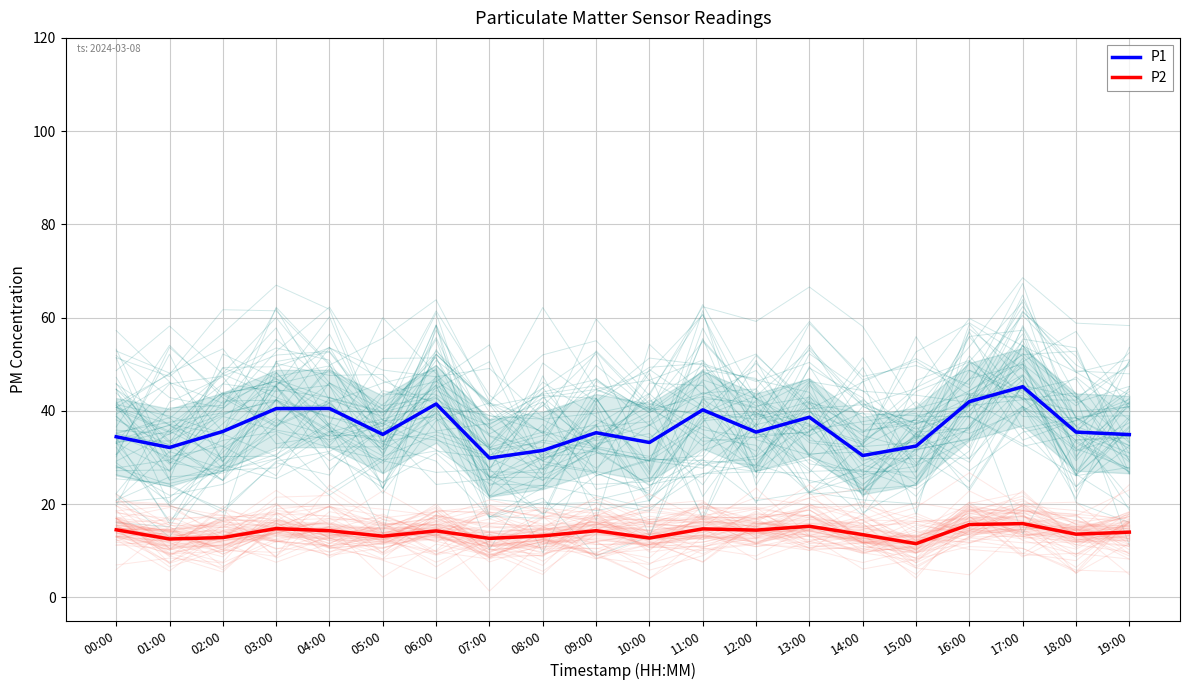

Count the number of data series in this chart.

2